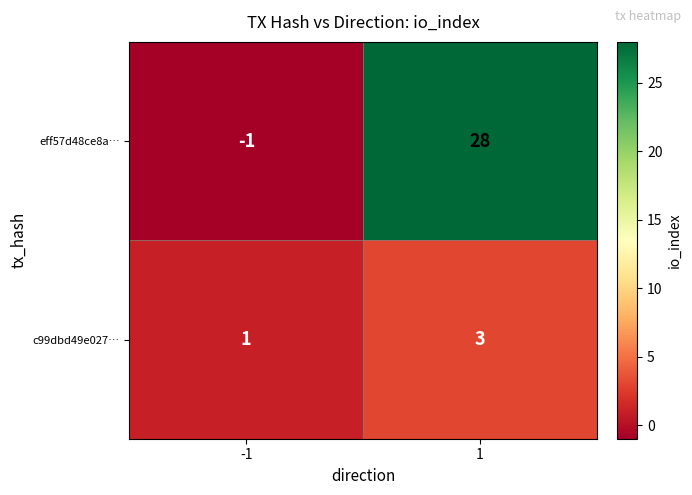

What value does the eff57d48ce8a… series have at 1, to the nearest 10?

30